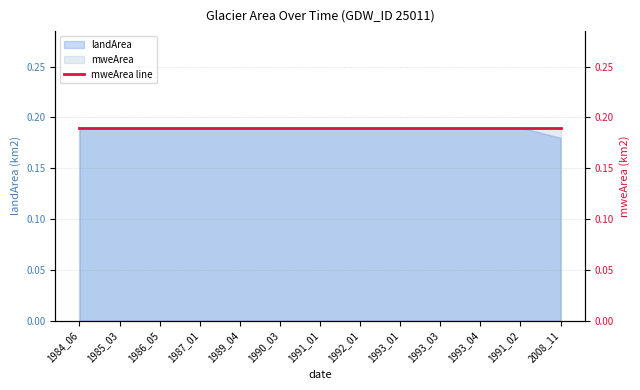

Reading left to right, what are all the values shown in this chart?

1984_06=0.2	1985_03=0.2	1986_05=0.2	1987_01=0.2	1989_04=0.2	1990_03=0.2	1991_01=0.2	1992_01=0.2	1993_01=0.2	1993_03=0.2	1993_04=0.2	1991_02=0.2	2008_11=0.2